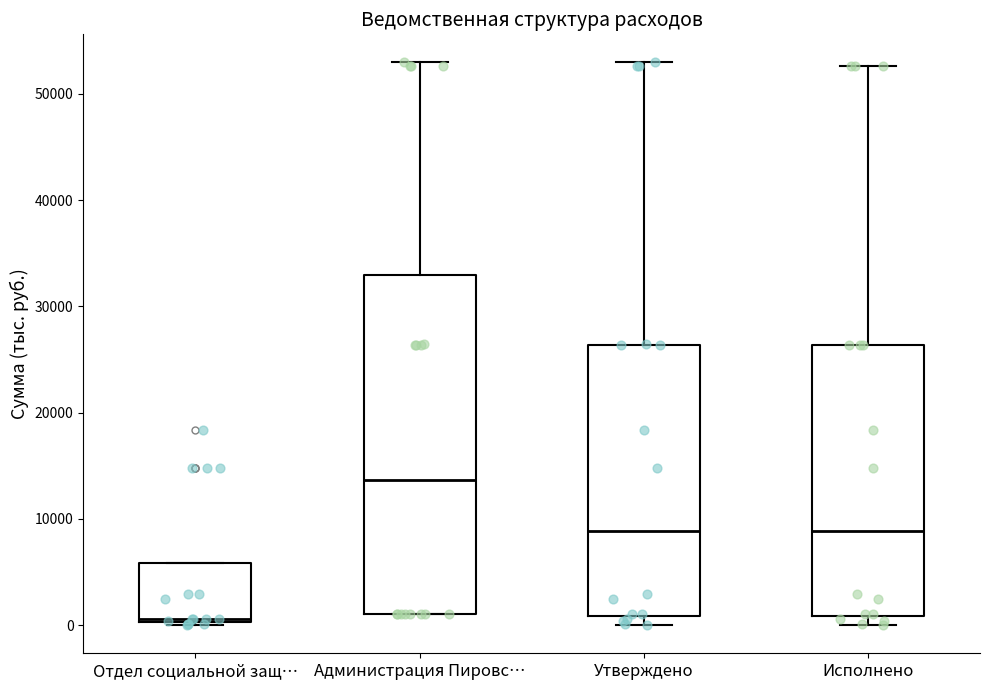

Where is the upper edge of the box for Администрация Пировс… on the y-axis? The values are not printed on the chart, so give them approximately, as read against the axis.

33000